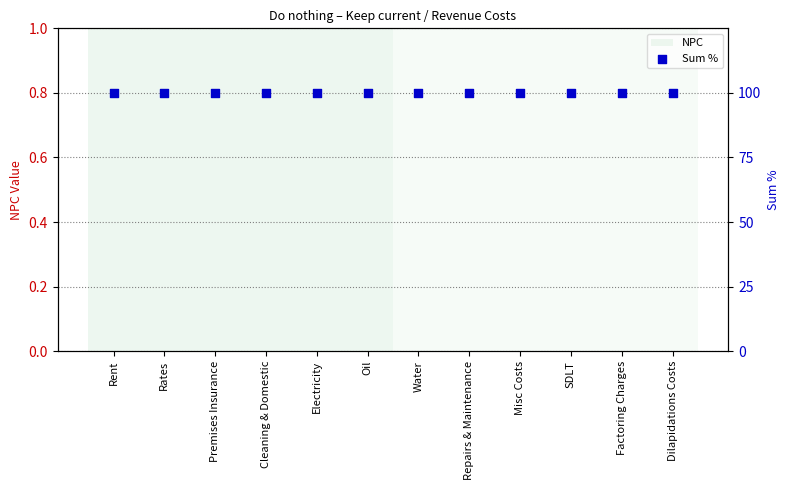

Which series has the largest total across all categories?

Sum %